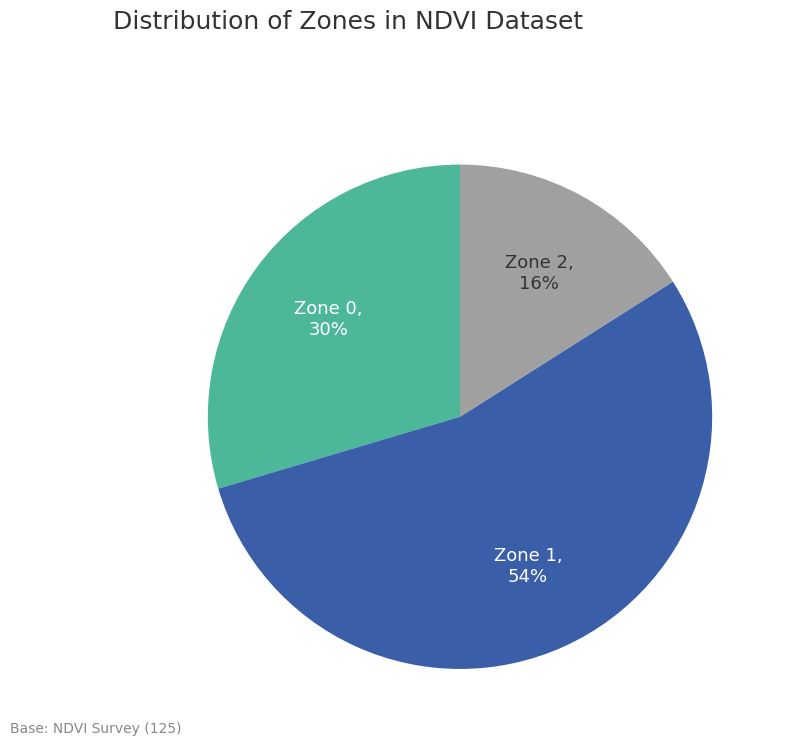

To the nearest percent, what percentage of the pie is Zone 2?

16%